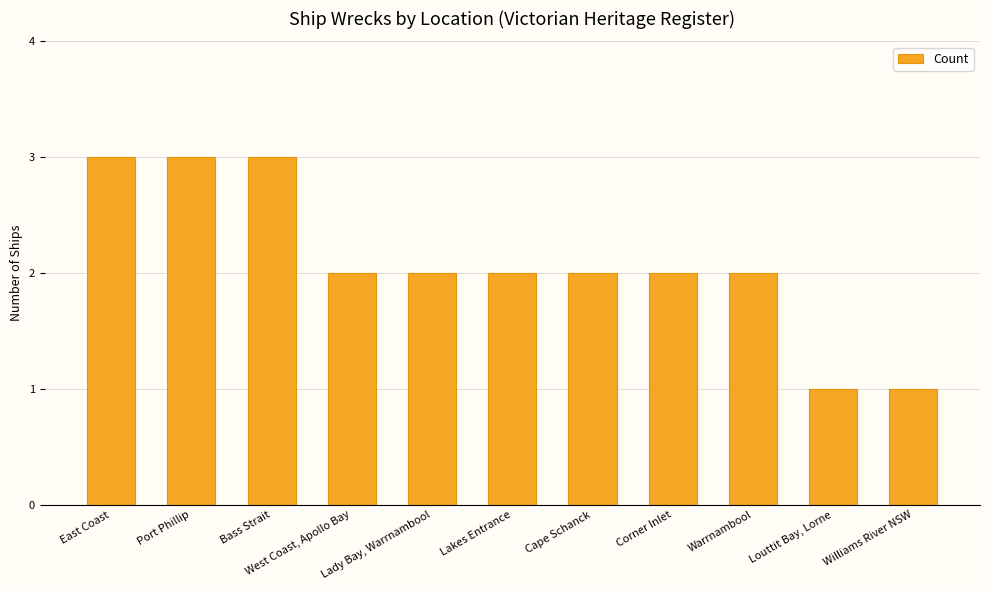

How many bars are there in total?

11